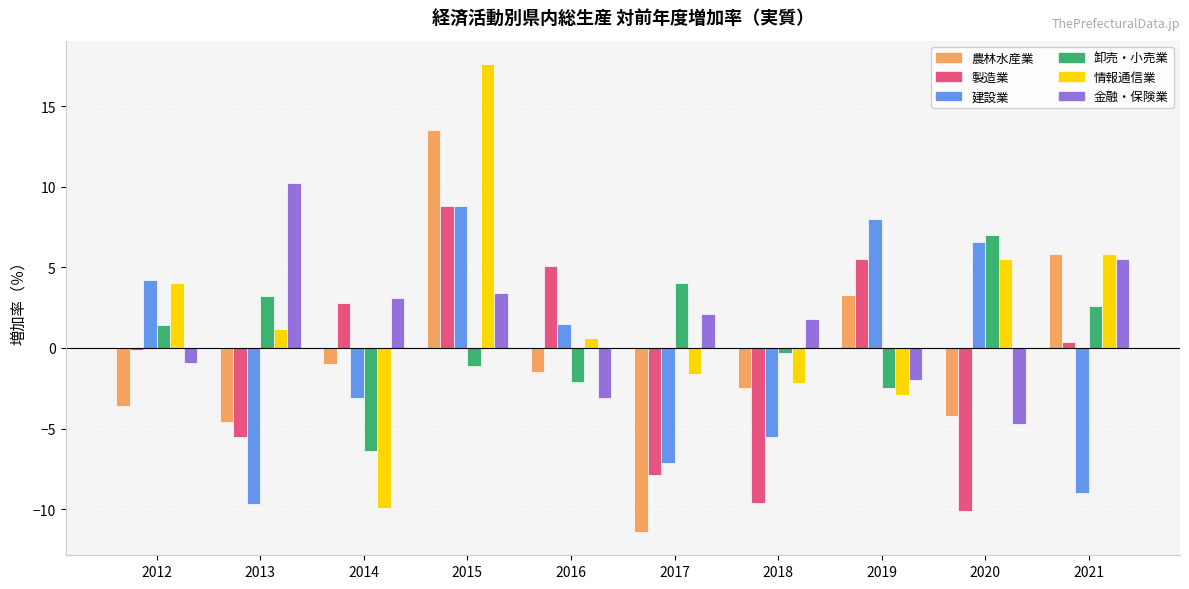

How many bars are there in total?

60